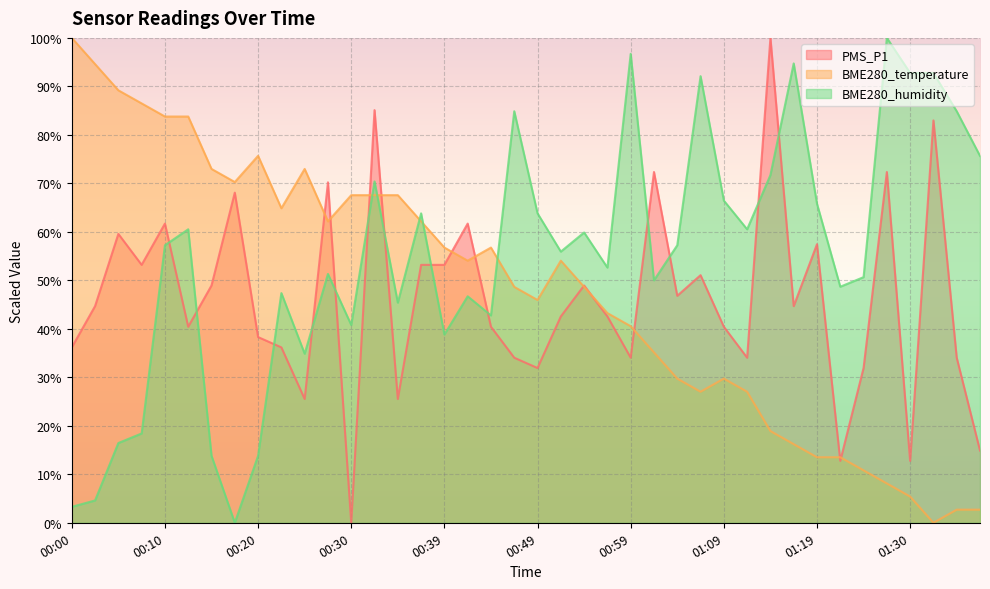

Rank the series by their average value, from highest to lowest.

BME280_humidity, BME280_temperature, PMS_P1